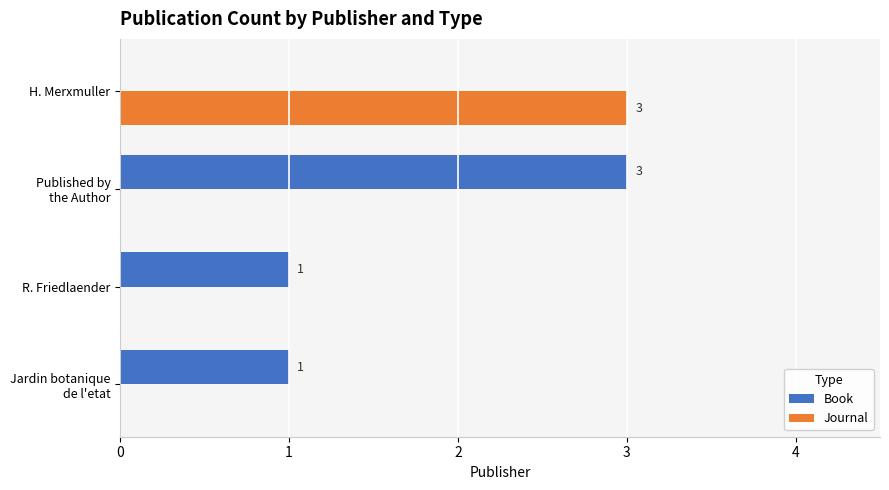

Between R. Friedlaender and H. Merxmuller, which series saw the biggest shift?

Journal